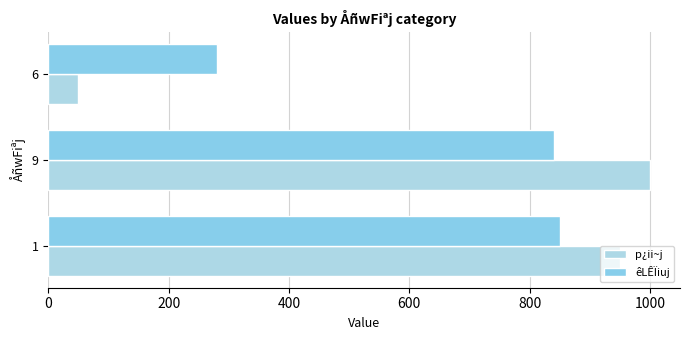

Rank the series by their maximum value, from lowest to highest.

êLÊÏiuj, p¿ii~j